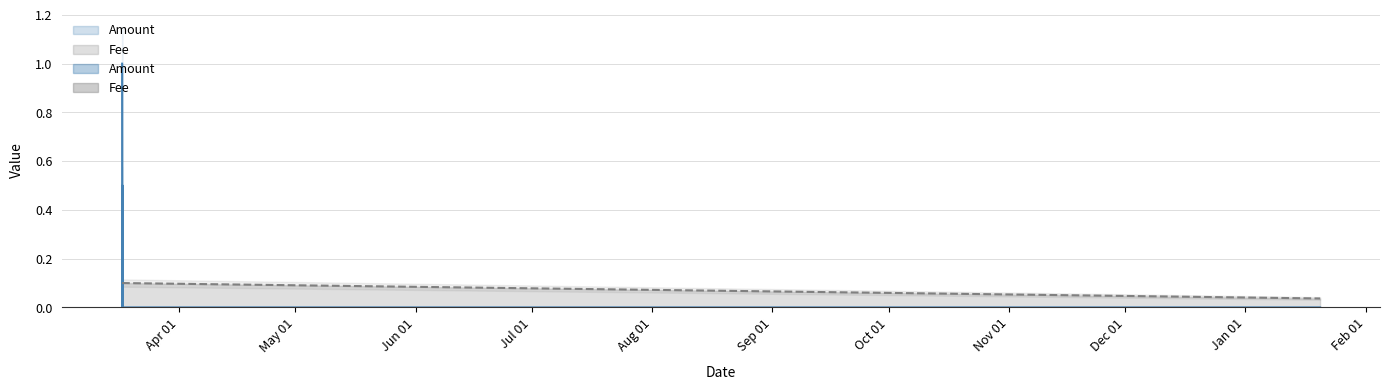

Reading left to right, list all the values displayed in this chart.

Amount: 2019-03-17 07:35:07=1.0	2019-03-17 08:13:02=0.0	2019-03-17 08:35:19=0.0	2019-03-17 10:19:28=0.5	2019-03-17 10:24:50=0.0	2020-01-20 05:47:41=0.0
Fee: 2019-03-17 07:35:07=0.1	2019-03-17 08:13:02=0.1	2019-03-17 08:35:19=0.1	2019-03-17 10:19:28=0.1	2019-03-17 10:24:50=0.1	2020-01-20 05:47:41=0.0